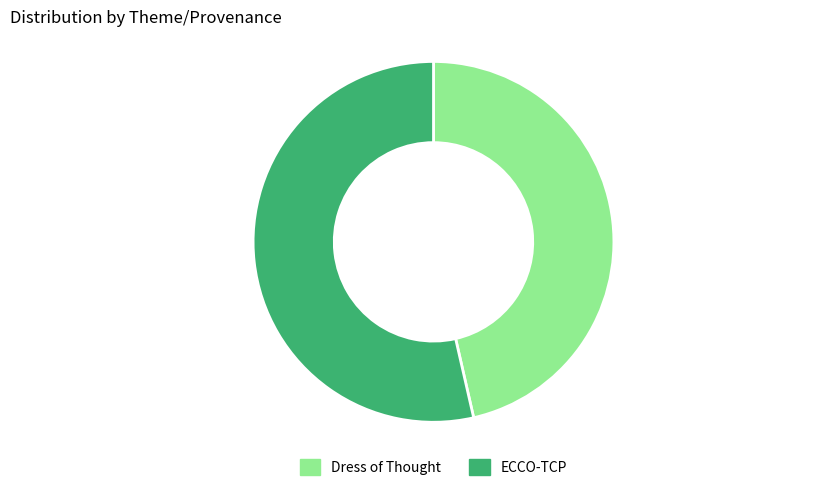

Count the number of slices in the pie.

2